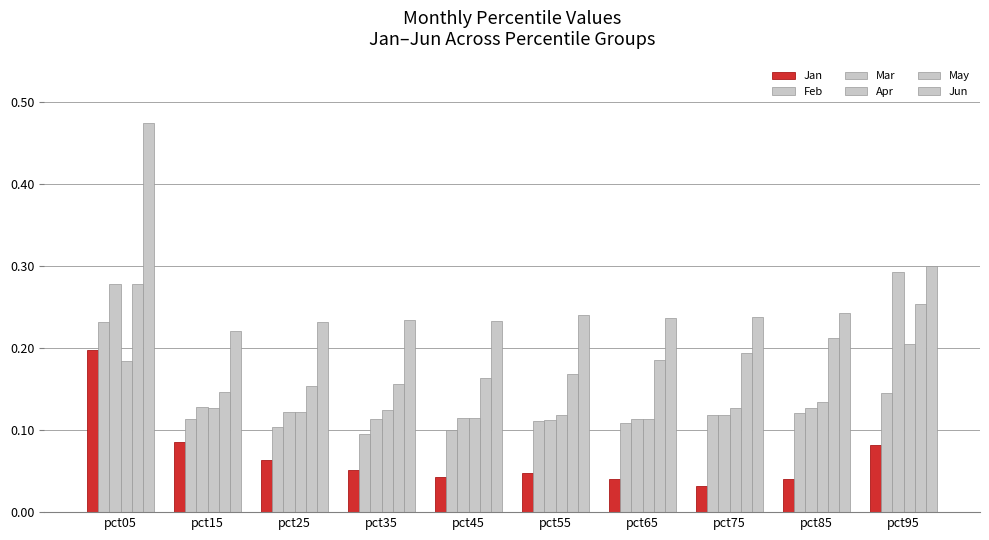

Which category has the lowest value in the Apr series?

pct65